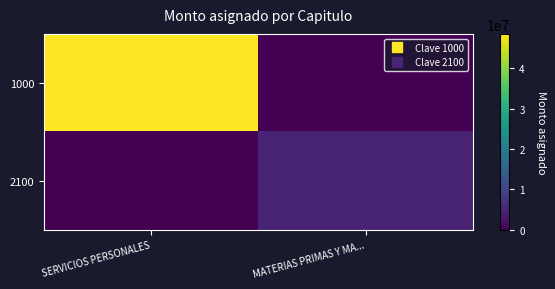

How many categories are shown in the chart?

2